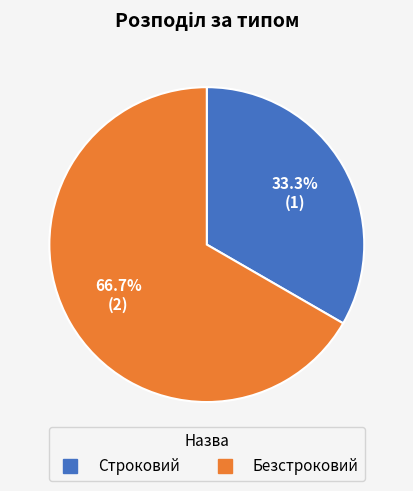

To the nearest percent, what portion does Безстроковий represent?

67%